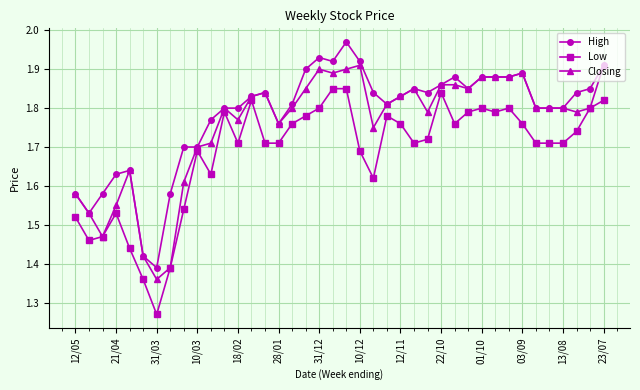

At how many categories does at least one series exceed 1?

40